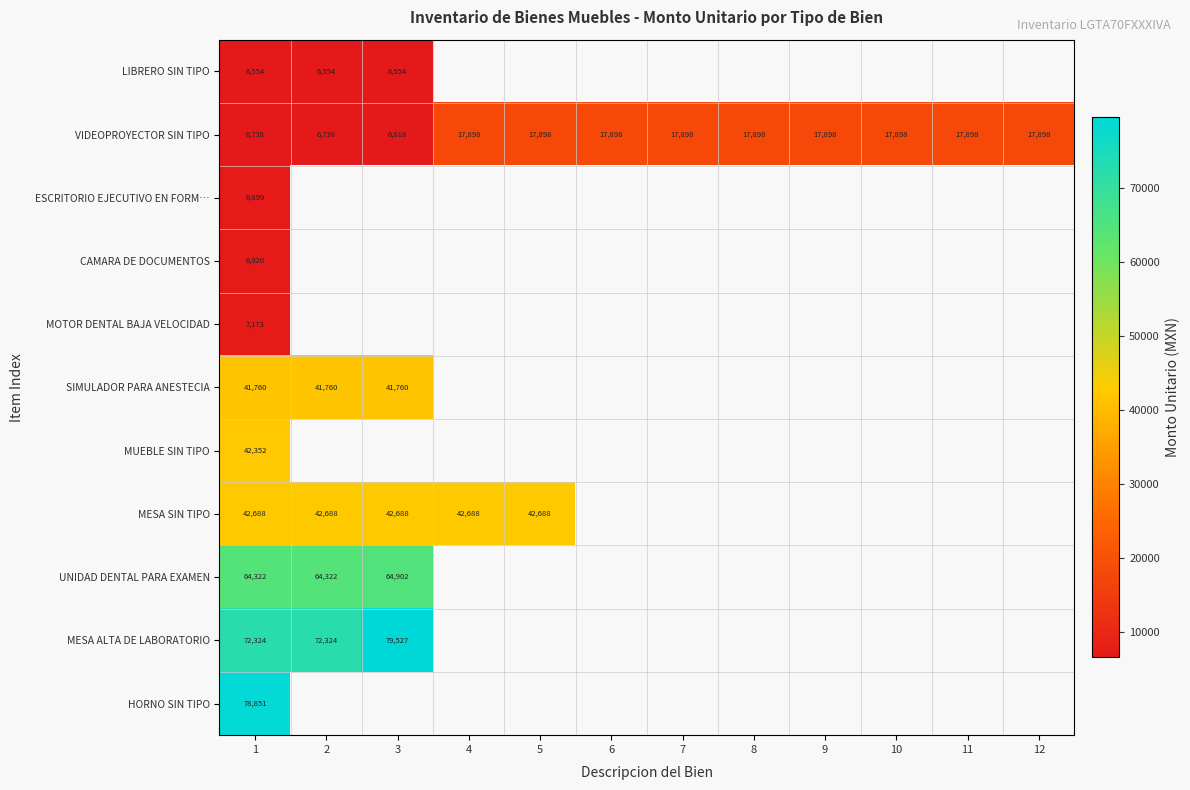

What is the greatest value displayed?

79526.8